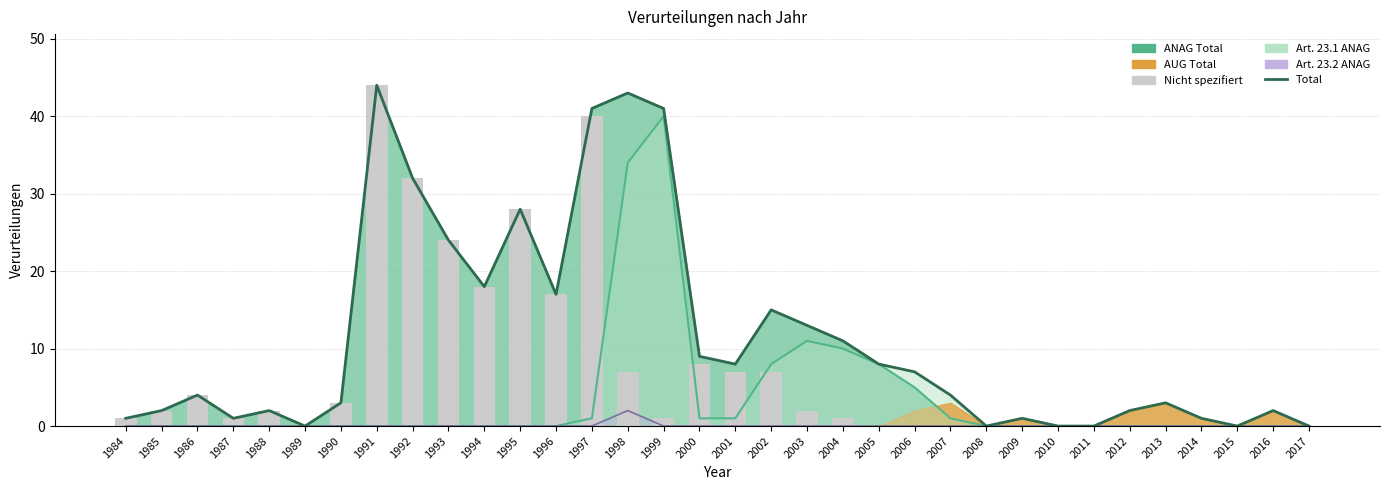

What is the average value of the Art. 23.1 ANAG series?

4